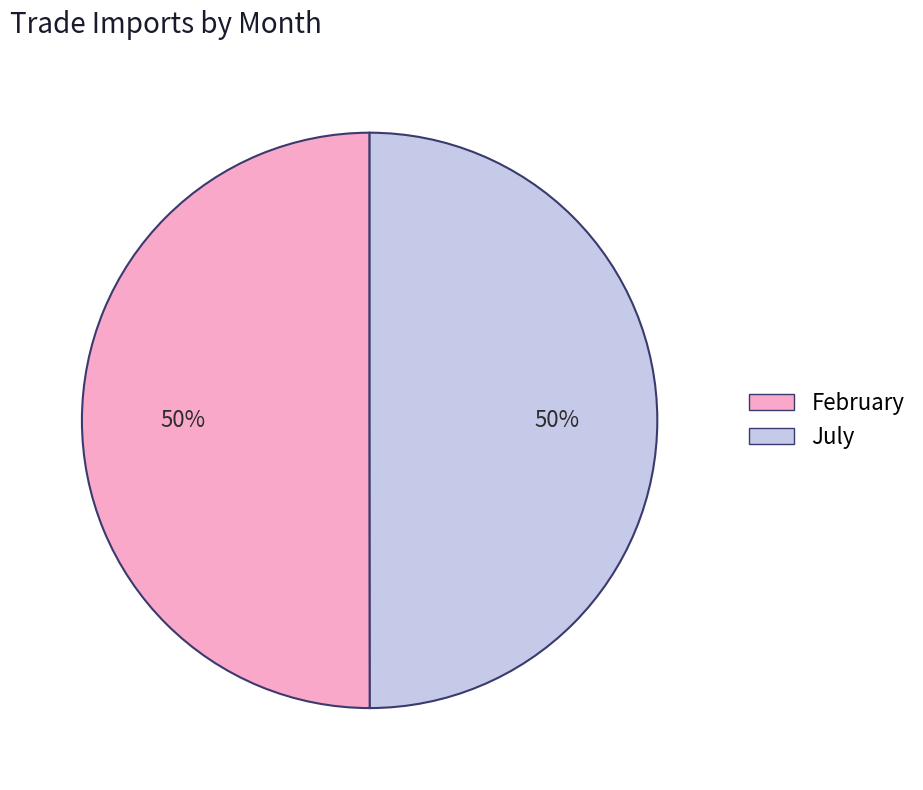

Approximately how many times larger is the value at February compared to July?

1.0